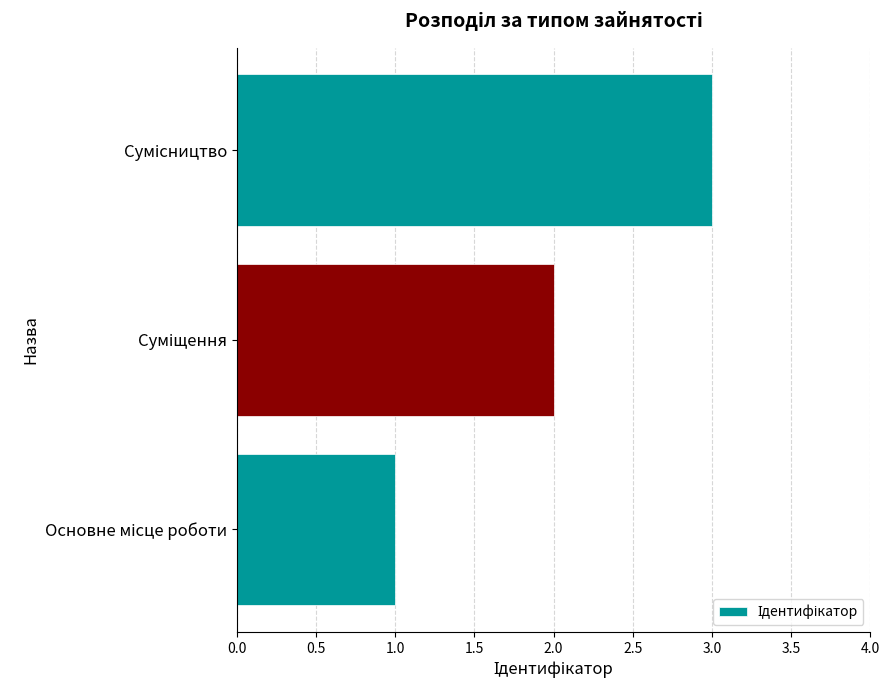

What is the sum of all values?

6